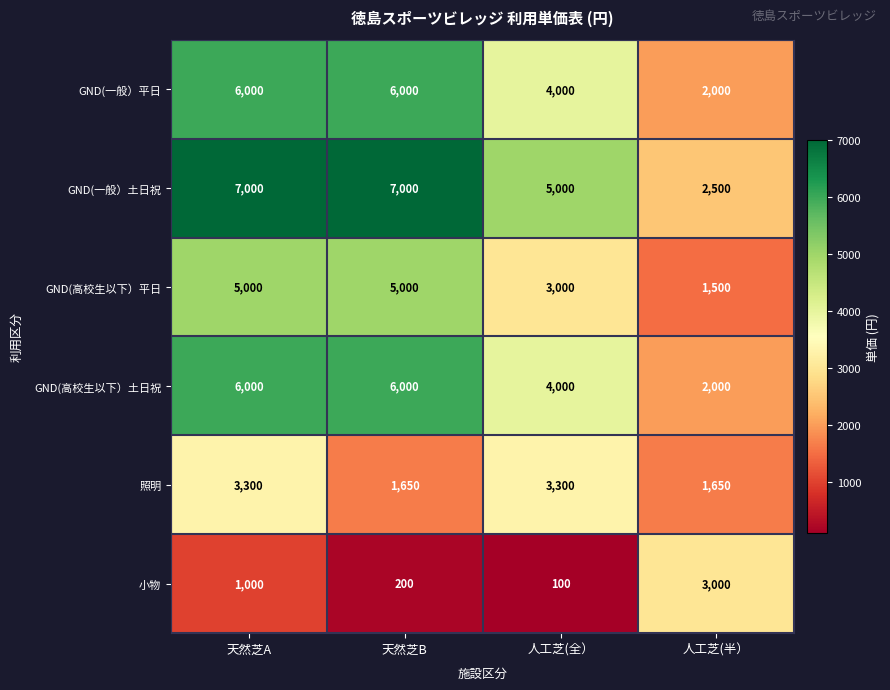

Which category has the lowest value across all series?

人工芝(全）